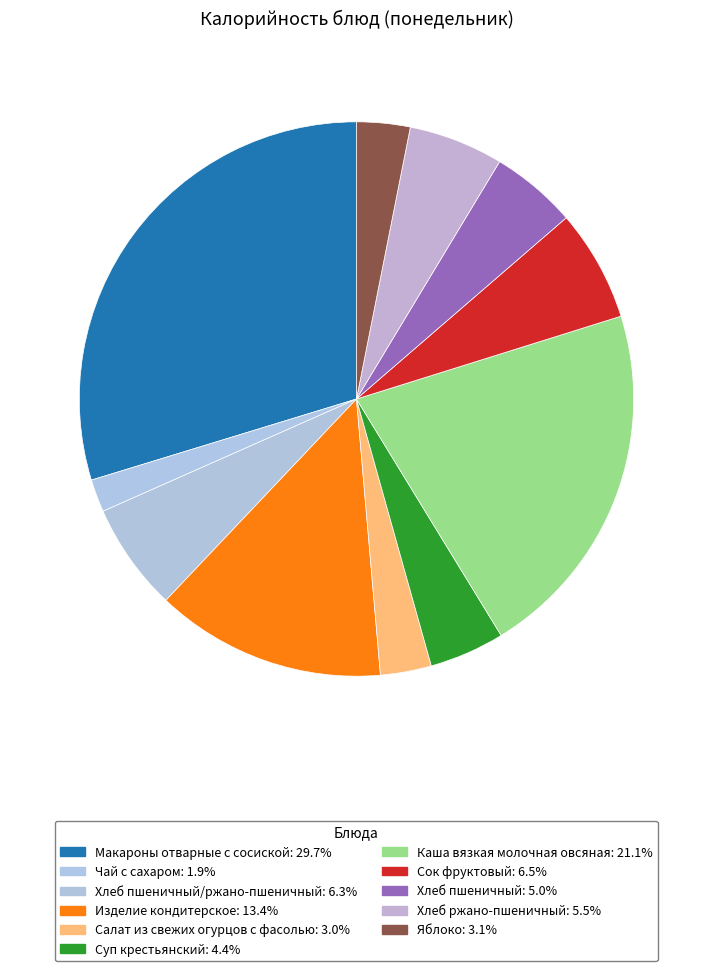

Count the number of slices in the pie.

11